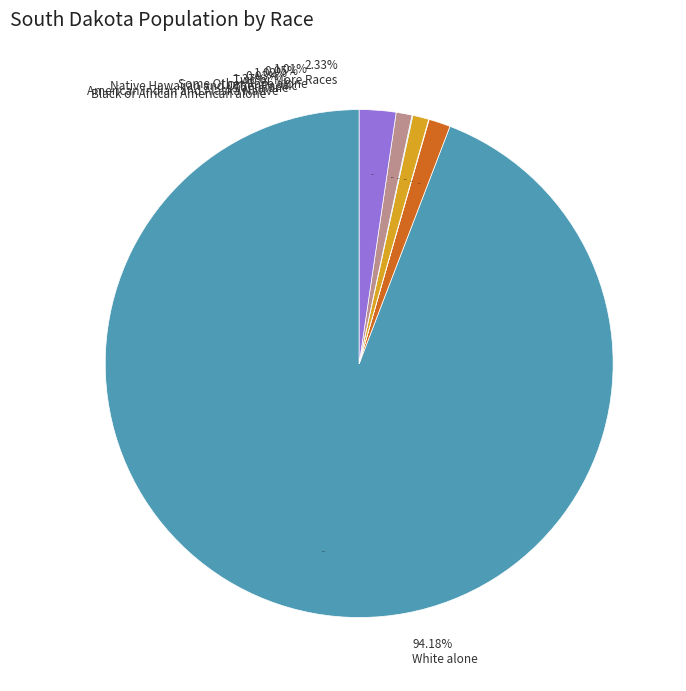

How many segments does this pie chart have?

7